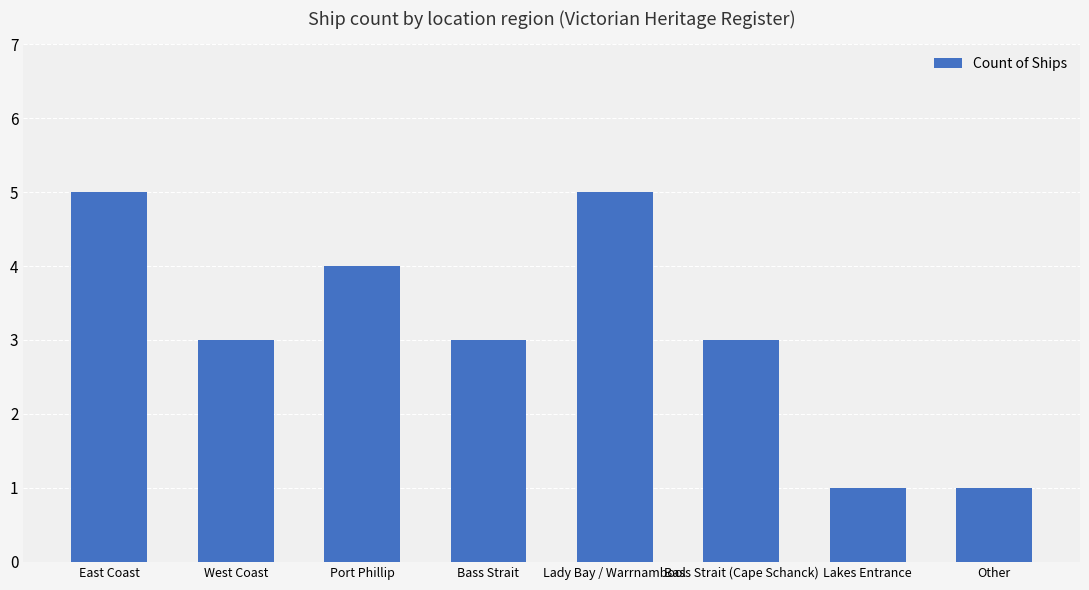

Where does the data first go above 3?

East Coast